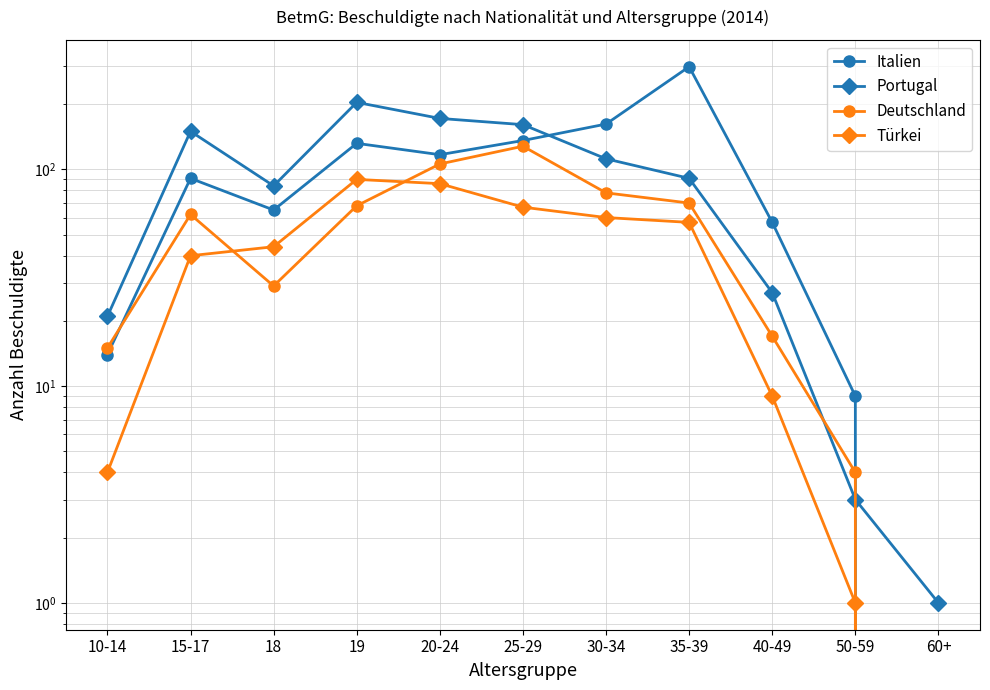

What is the spread (max minus min) of values at 50-59?

8